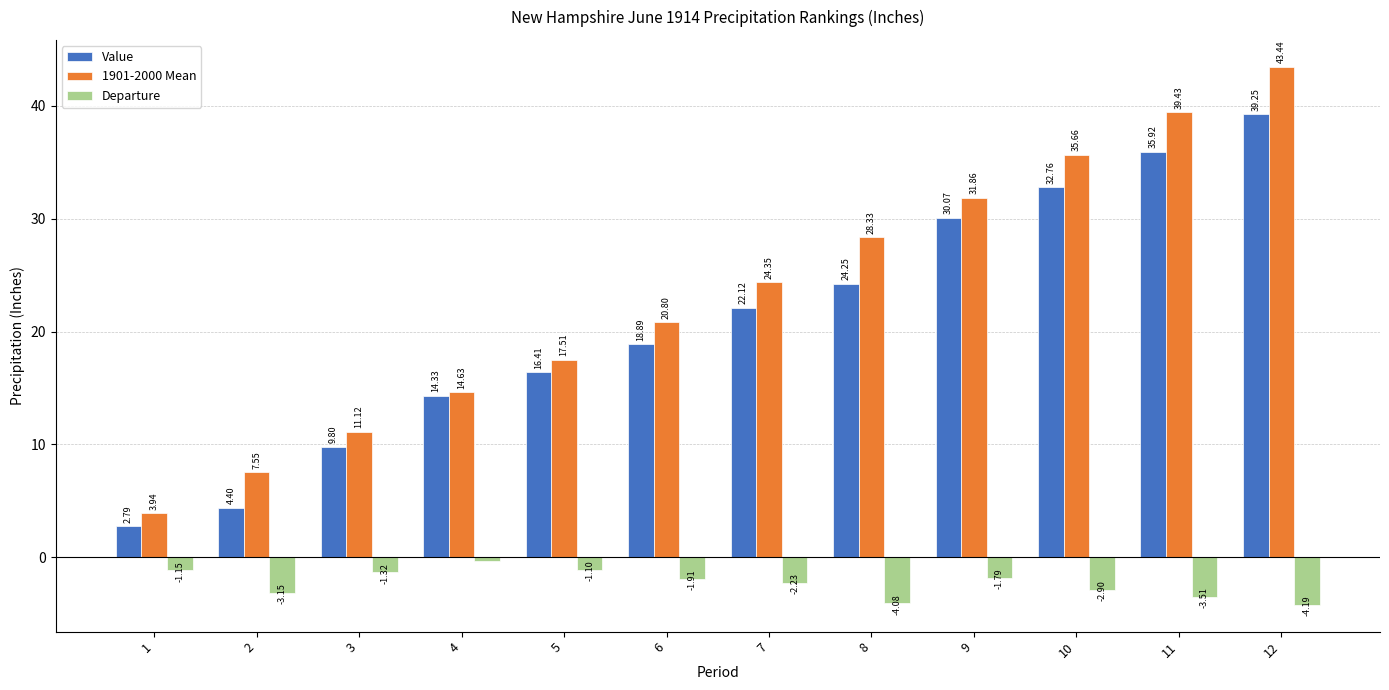

Between 4 and 5, which series saw the biggest shift?

1901-2000 Mean